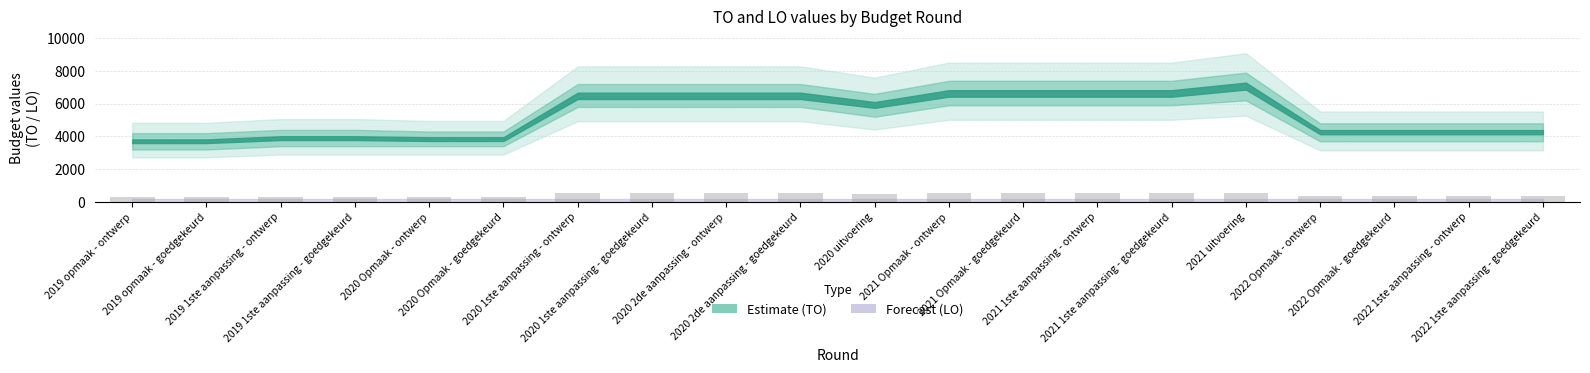

Does the chart contain any negative values?

No